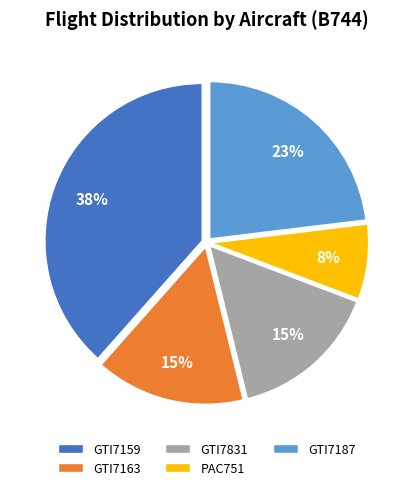

Combined, do GTI7831 and PAC751 account for over 50%?

No